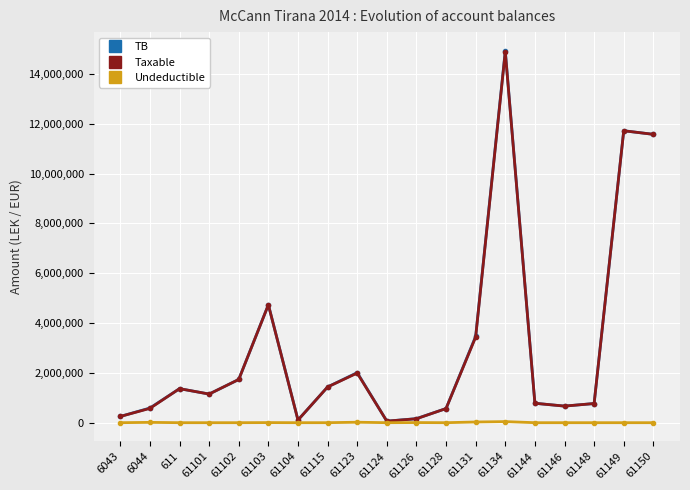

What is the maximum value for Taxable?

14887859.8